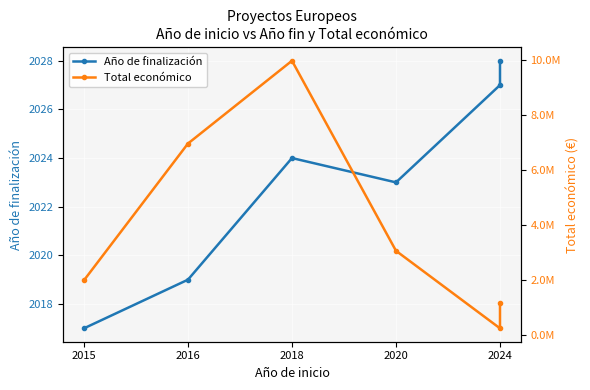

At which category is the sum across all series the highest?

2018